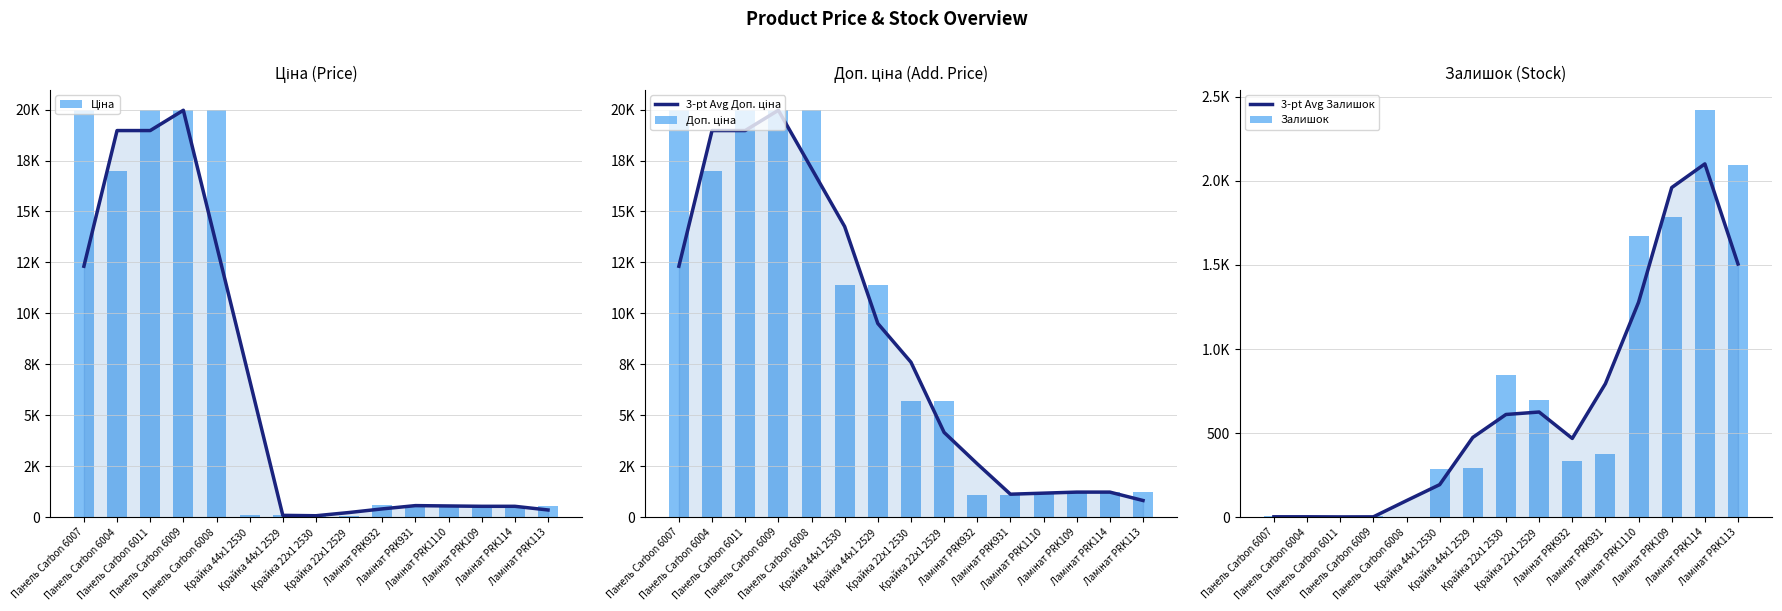

What is the average value of the 3-pt Avg Доп. ціна series?

8740.1